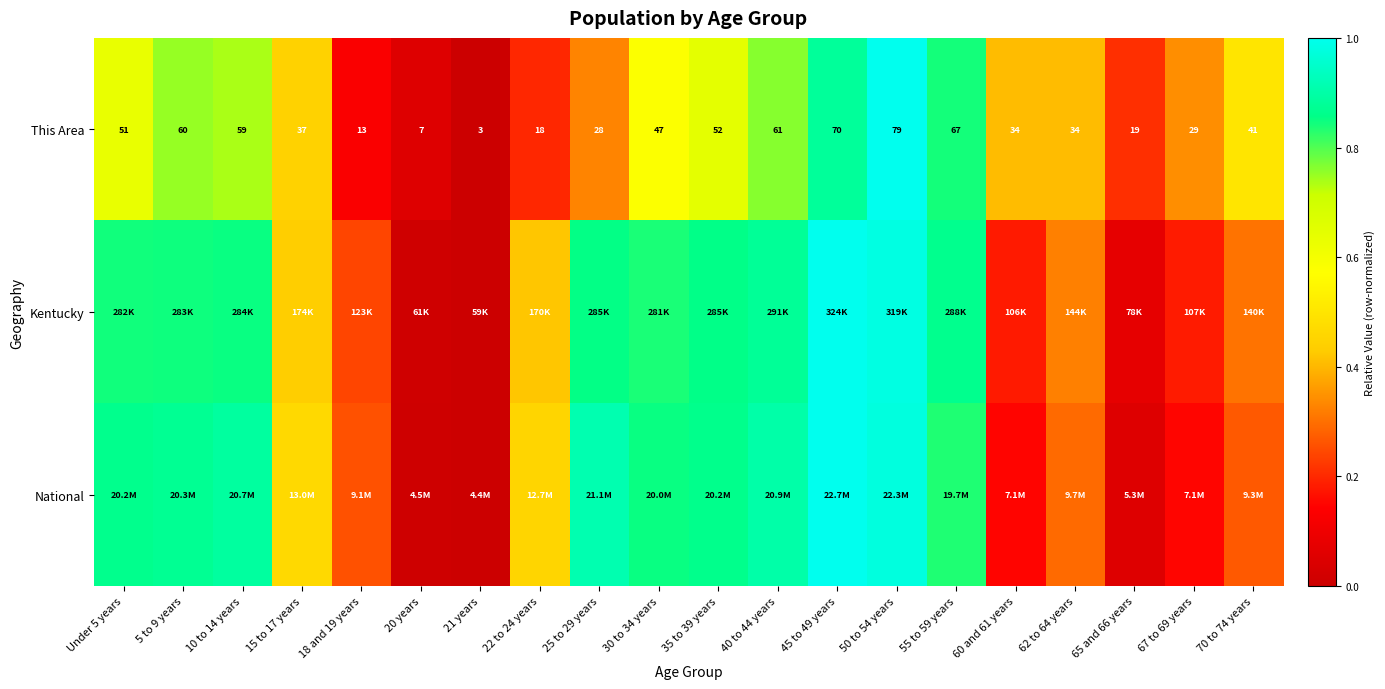

Is the value of Kentucky at 25 to 29 years greater than the value of This Area at 70 to 74 years?

Yes